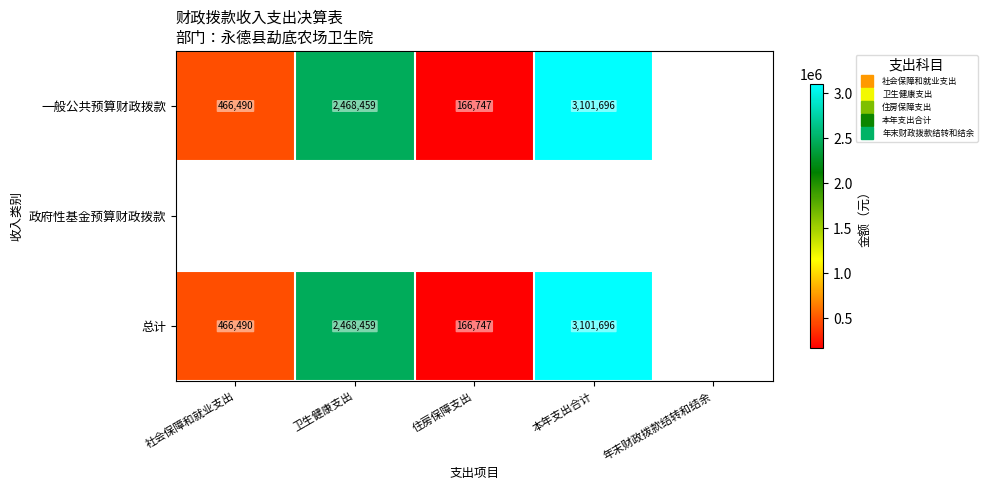

At which category does the chart reach its minimum across all series?

住房保障支出